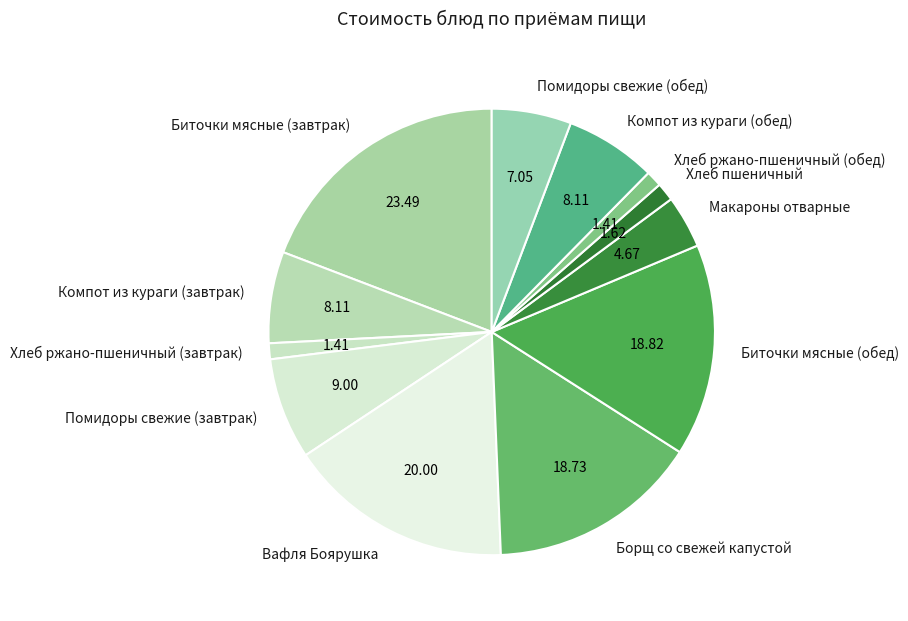

Does Компот из кураги (завтрак) represent more than half of the total?

No